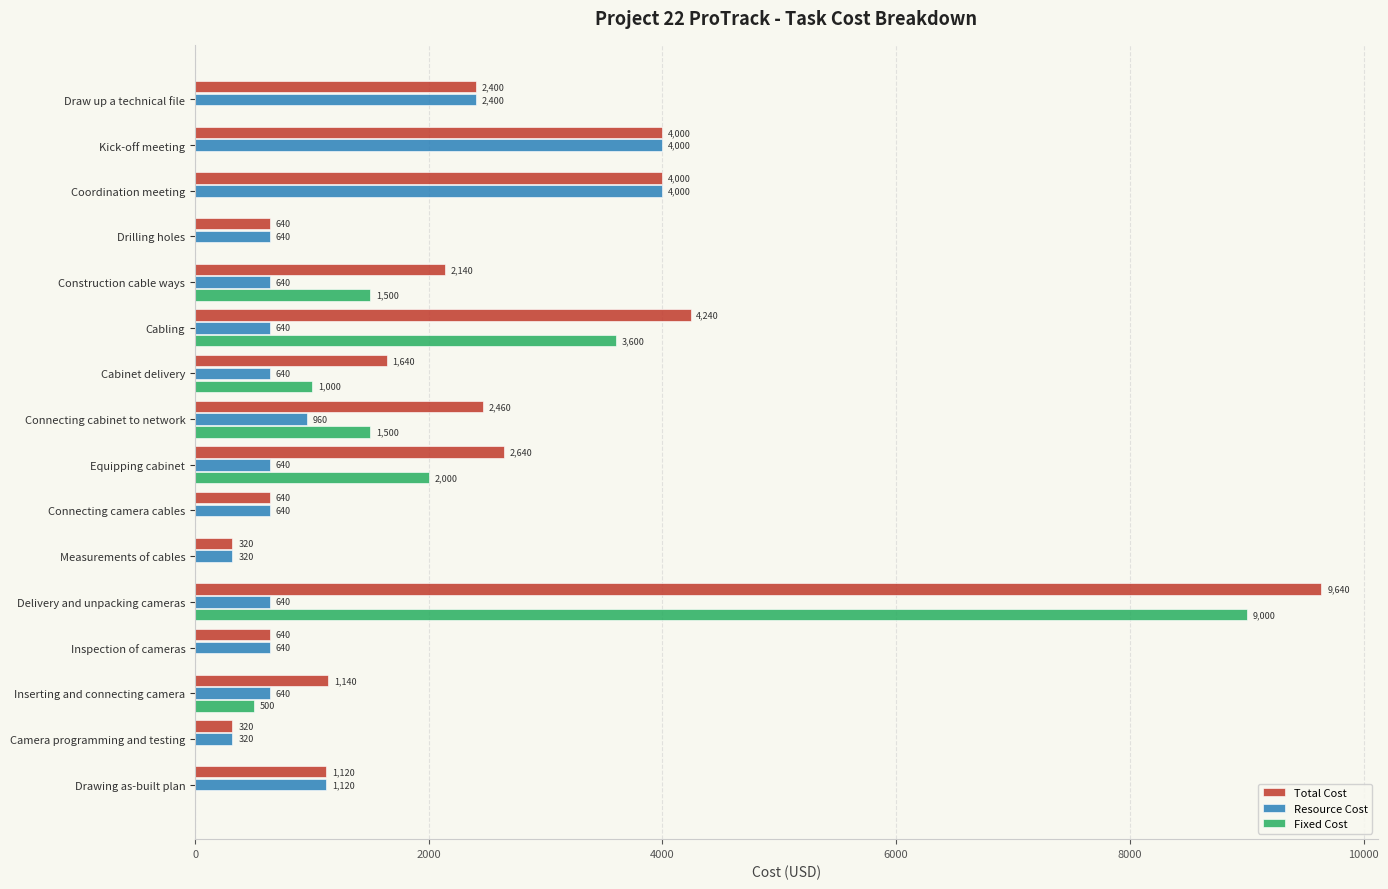

The Total Cost series shows 9640 at Delivery and unpacking cameras. True or false?

True